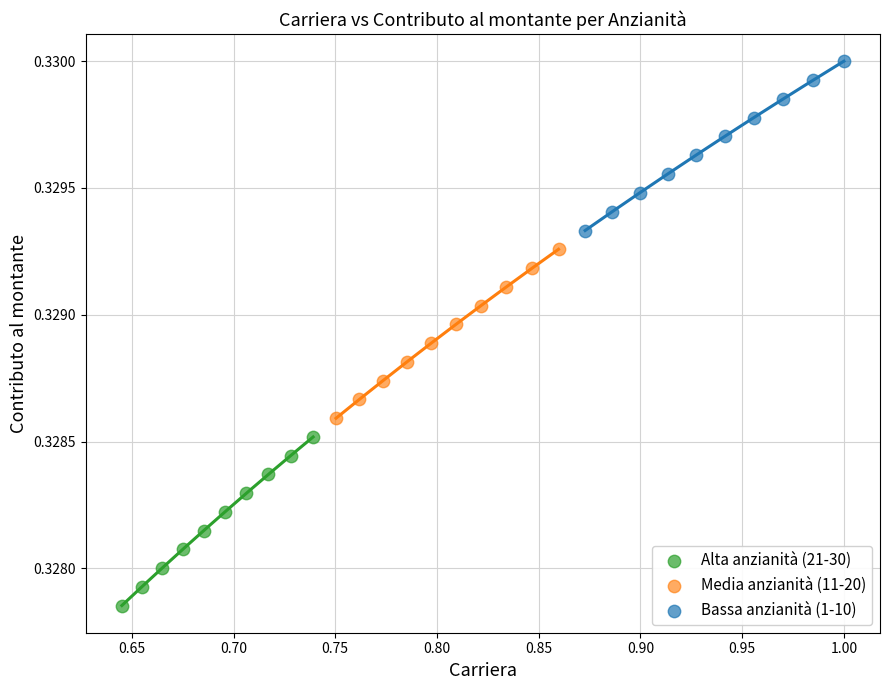

Which series contains the lowest Y value?

Alta anzianità (21-30)